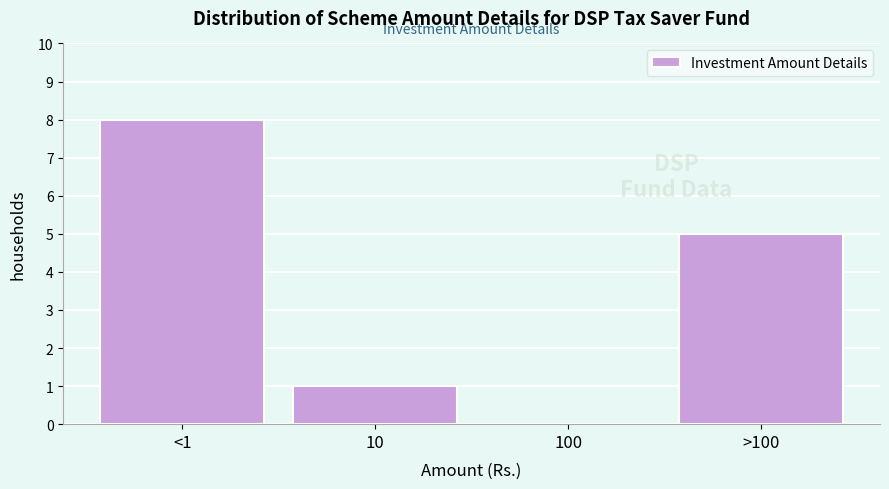

Reading right to left, transcribe all the data shown in this chart.

>100=5	100=0	10=1	<1=8